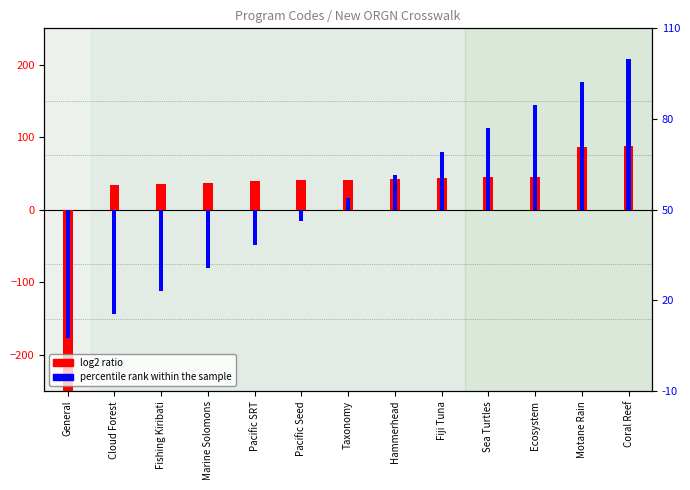

Which series has the largest total across all categories?

percentile rank within the sample